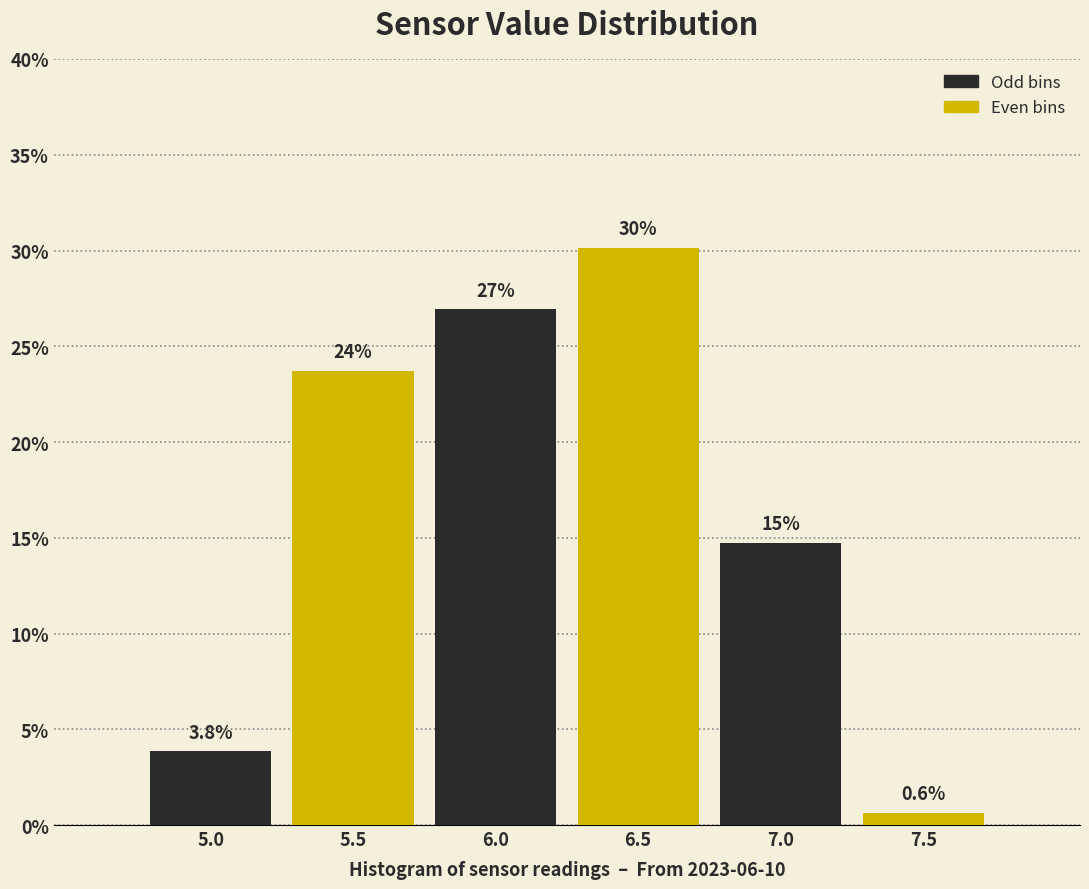

Reading right to left, what are all the values shown in this chart?

0.6	14.7	30.1	26.9	23.7	3.8